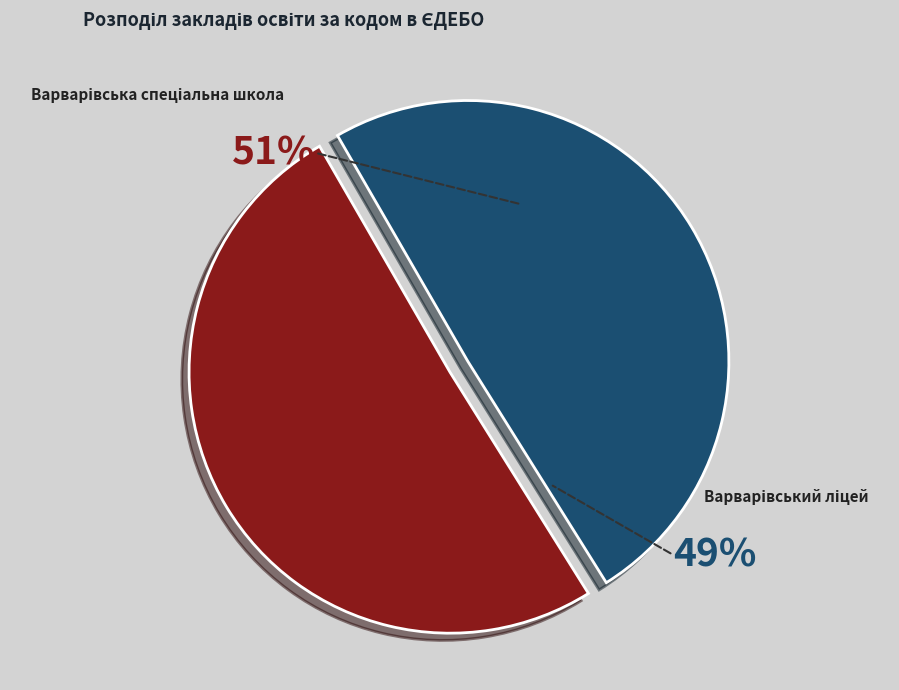

How many slices are in this pie chart?

2